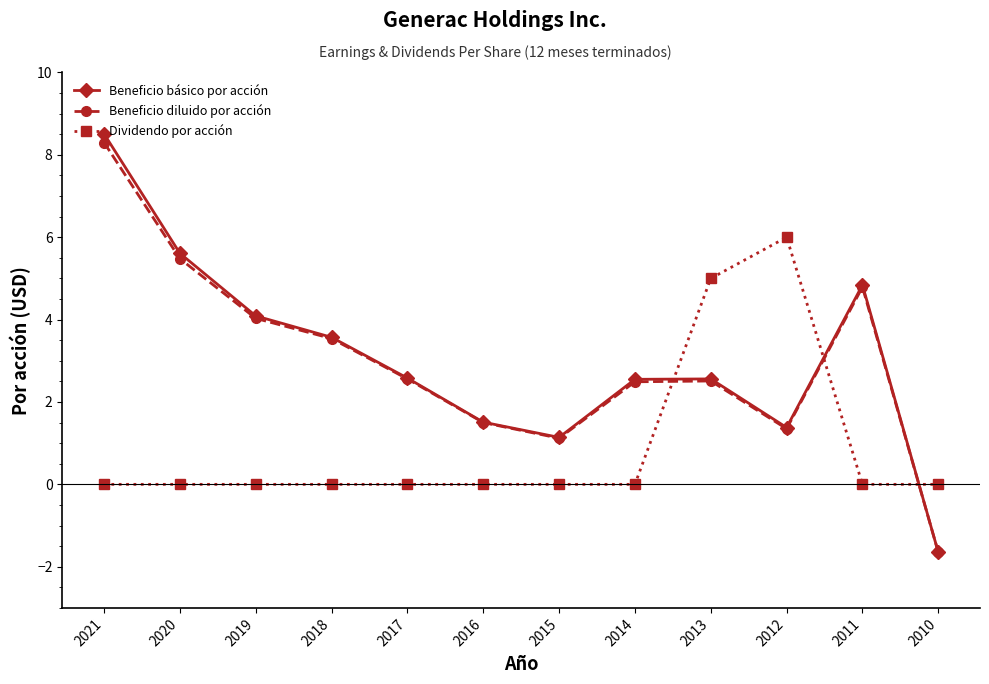

Which series ends up on top after the final intersection of Beneficio básico por acción and Dividendo por acción?

Dividendo por acción